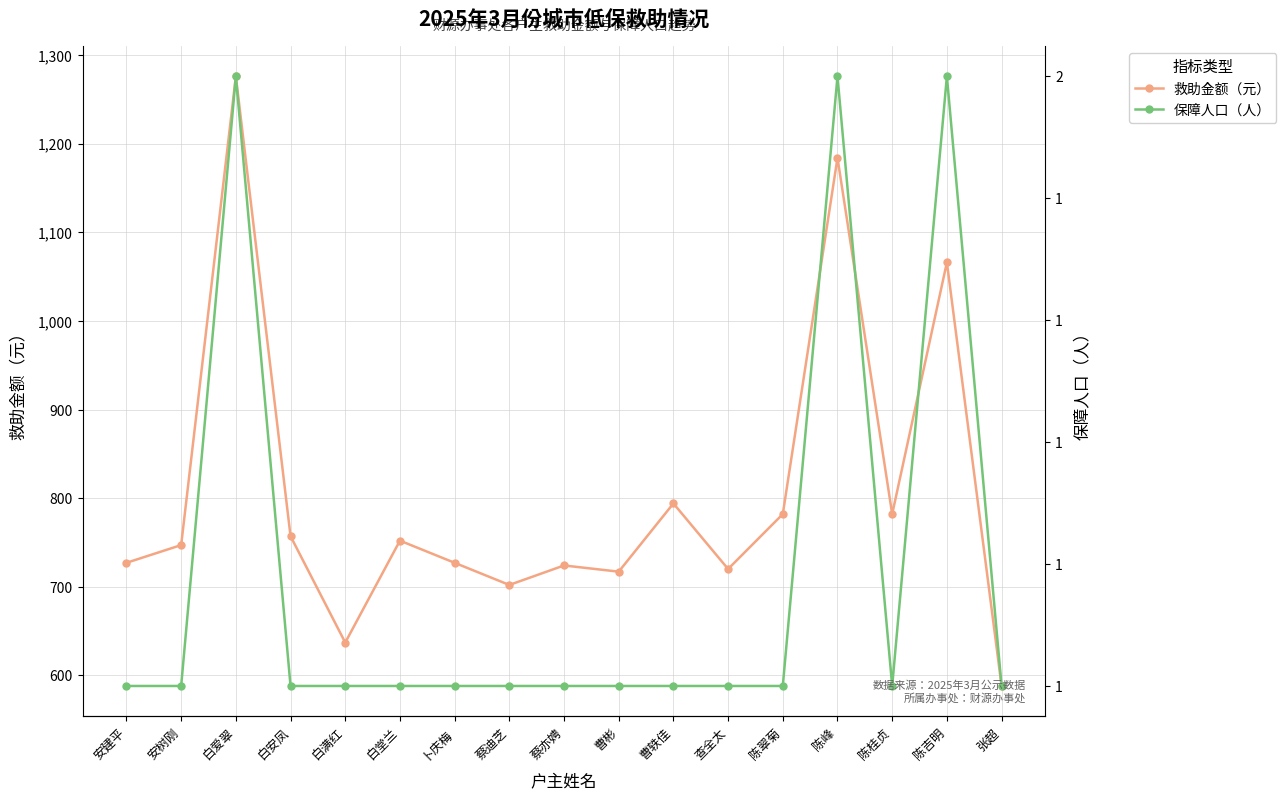

Reading right to left, what are all the values shown in this chart?

救助金额（元）: 588	1066	782	1184	782	720	794	717	724	702	727	752	637	757	1276	747	727
保障人口（人）: 1	2	1	2	1	1	1	1	1	1	1	1	1	1	2	1	1